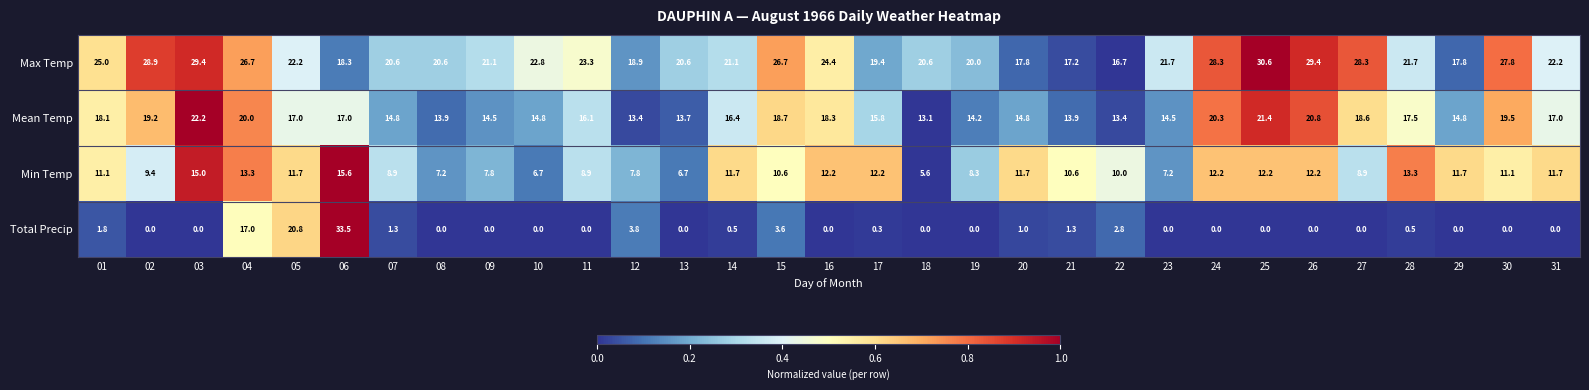

At which label is Min Temp closest to 10?

22